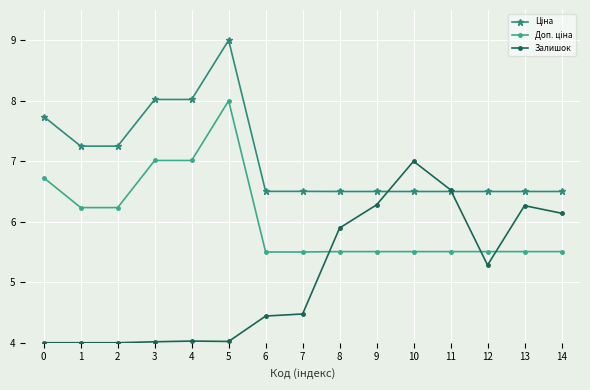

What is the difference between the highest and lowest values at 9?

1.0